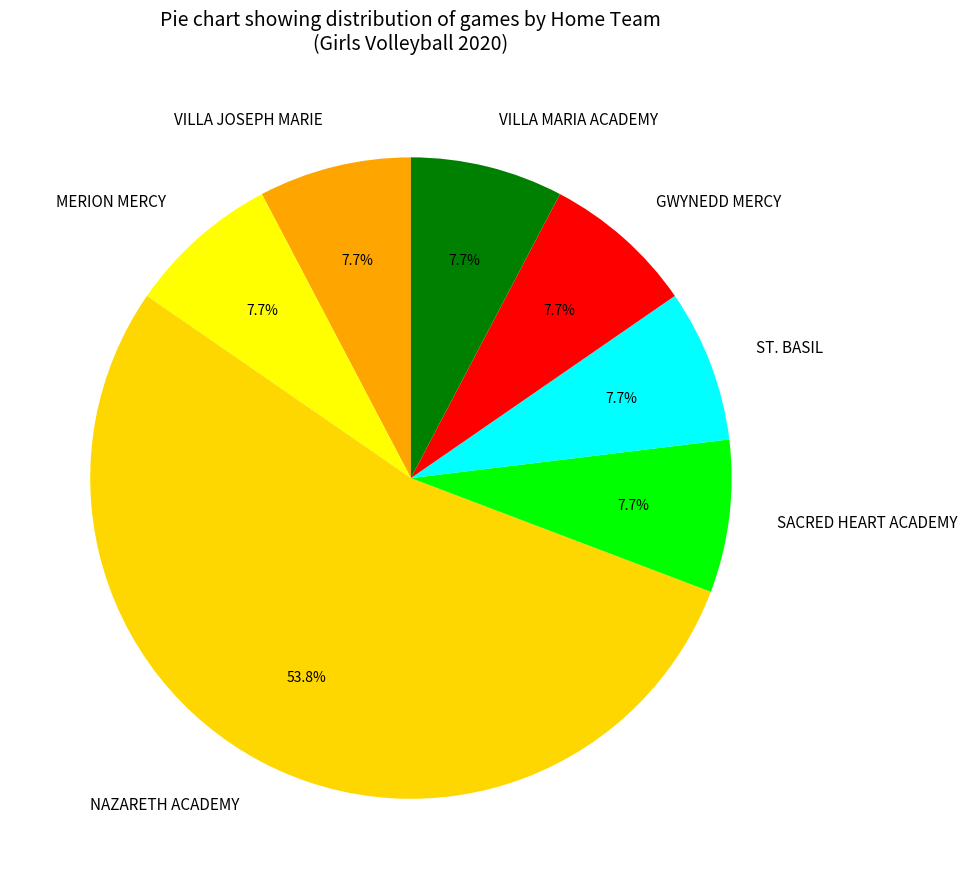

To the nearest percent, what is the difference between the largest and smallest slice percentages?

46%